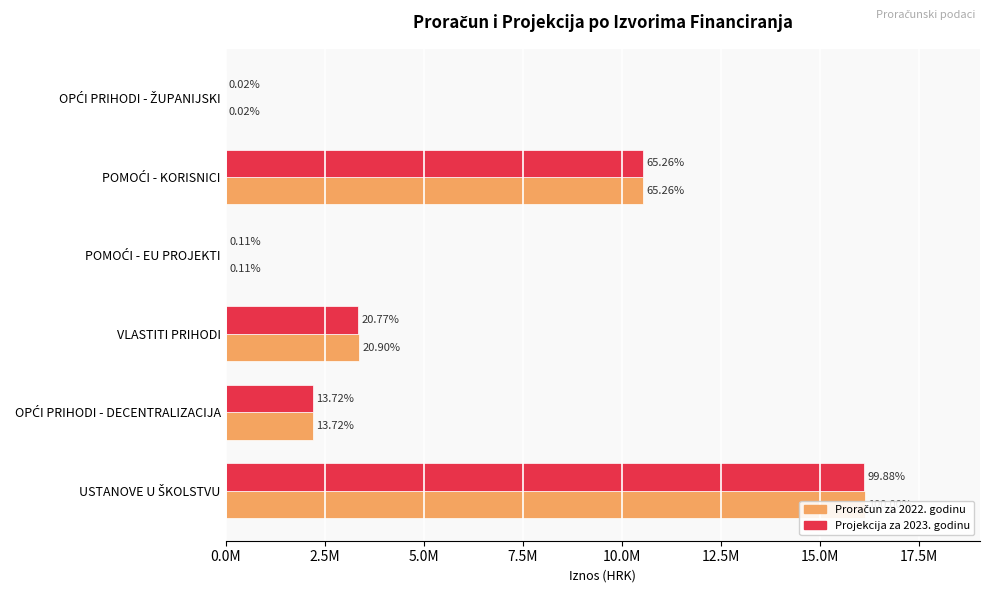

List the series in order of their overall mean, highest first.

Proračun za 2022. godinu, Projekcija za 2023. godinu